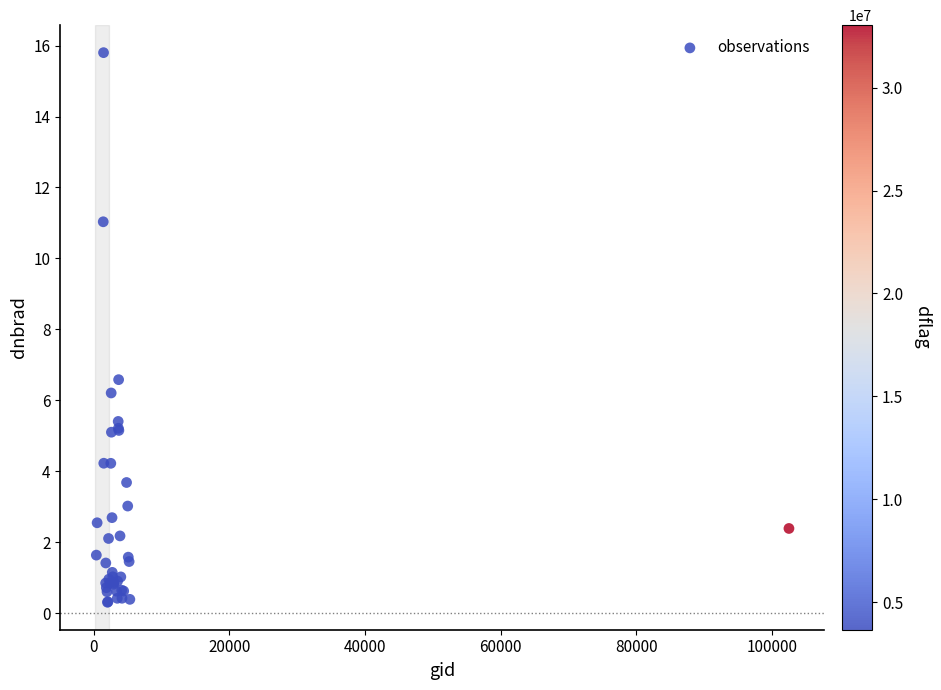

What Y value in the scatter plot is closest to 8?

6.6